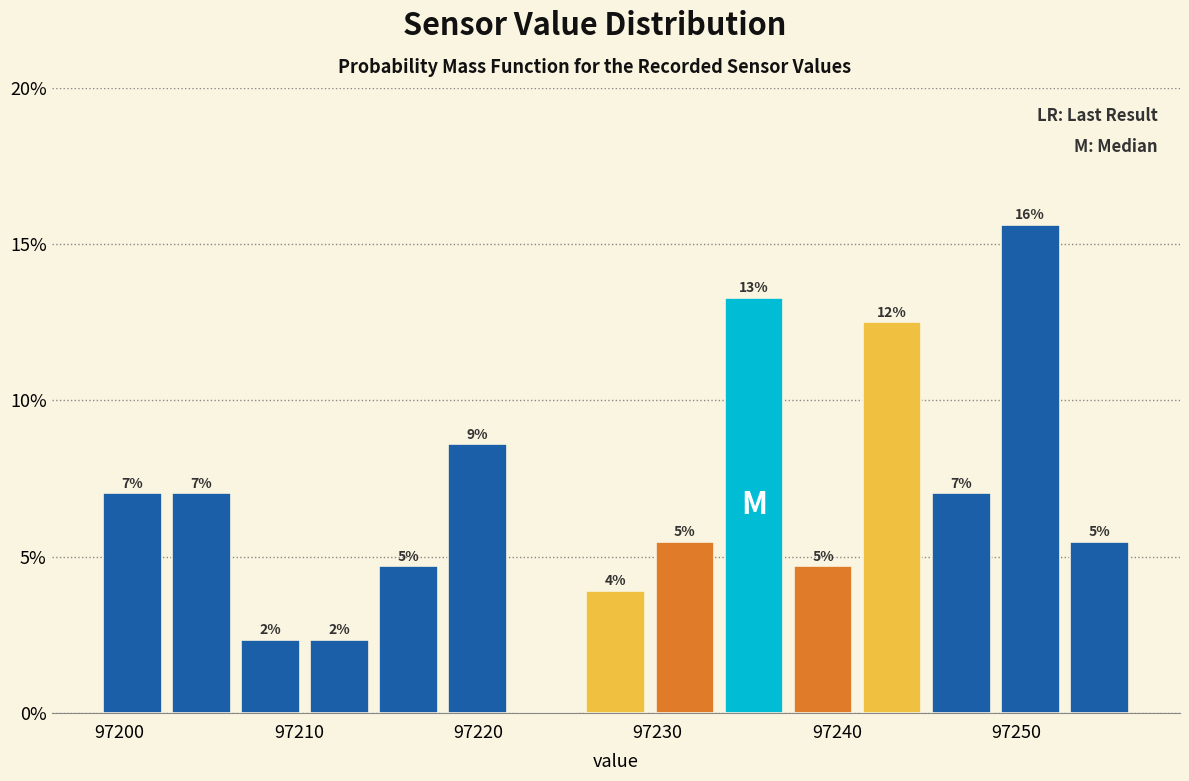

Around what value on the x-axis is the tallest bar? Give the approximate position of its centre, as read against the axis.

97251